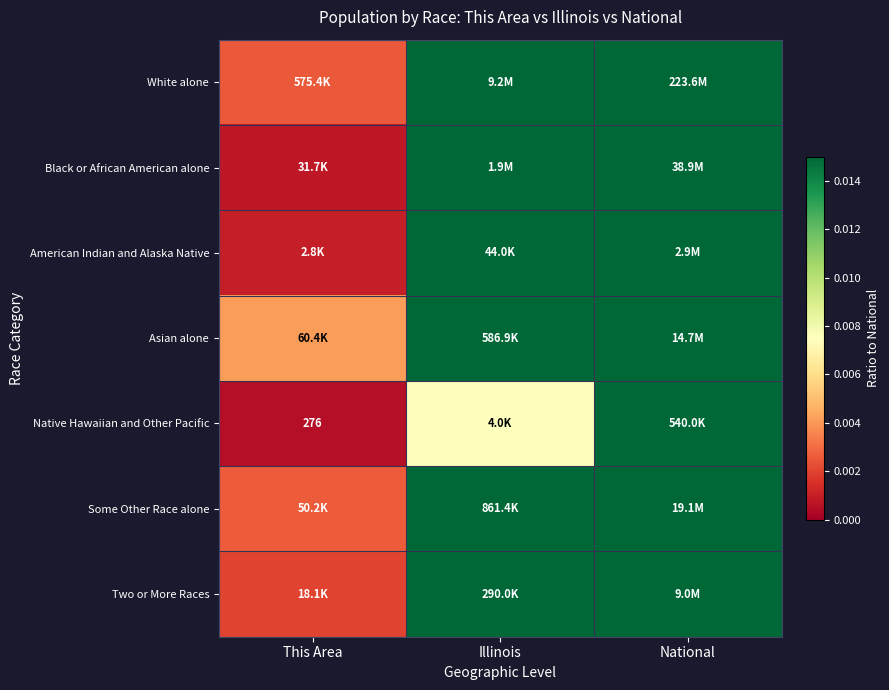

At Illinois, list the series in order from largest to smallest.

Black or African American alone, Some Other Race alone, White alone, Asian alone, Two or More Races, American Indian and Alaska Native, Native Hawaiian and Other Pacific